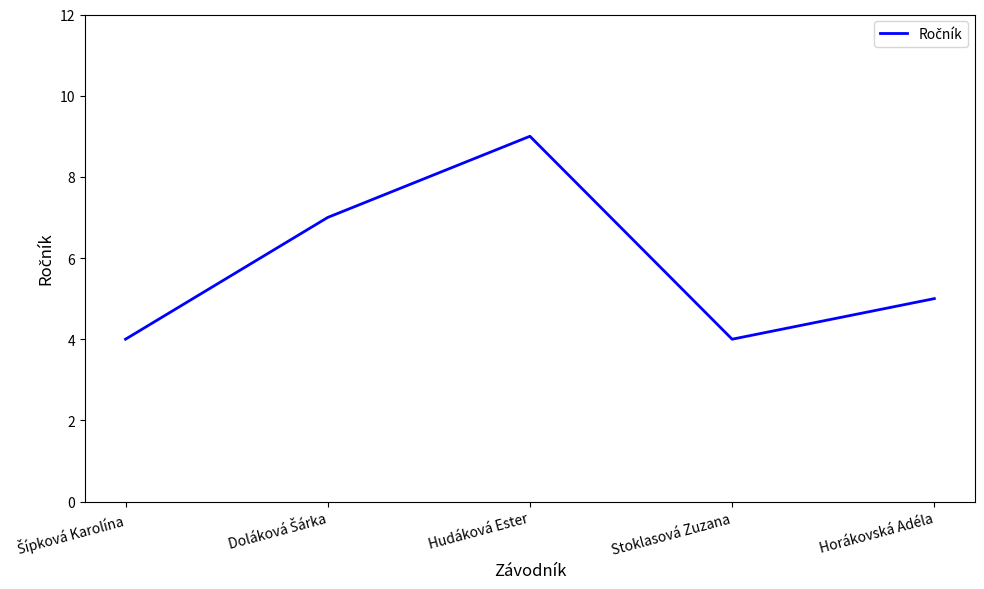

Does the chart display data point markers on the line(s)?

No